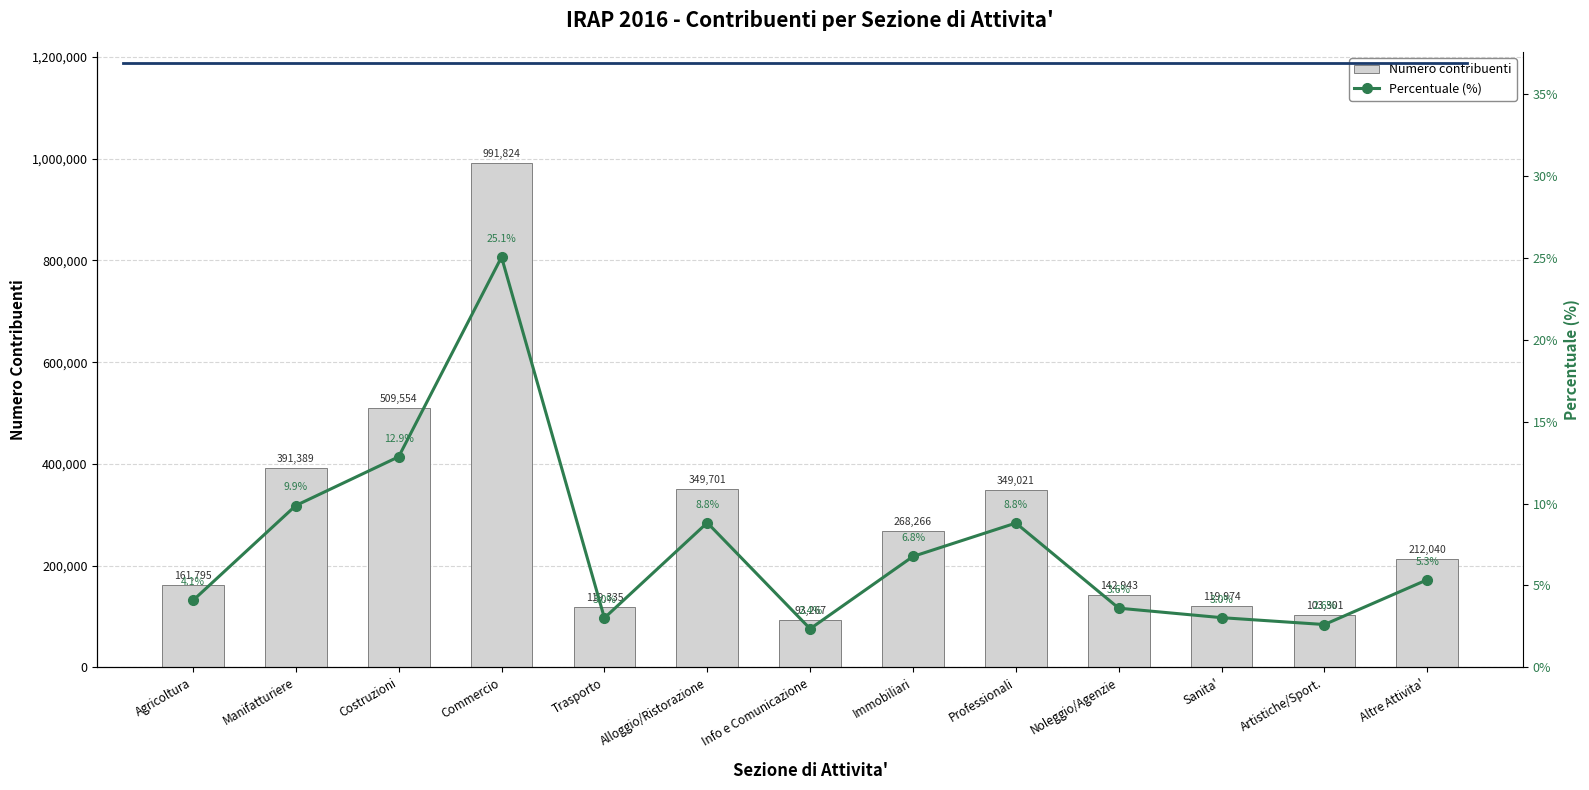

What is the difference between the Percentuale (%) values at Info e Comunicazione and Commercio?

22.7